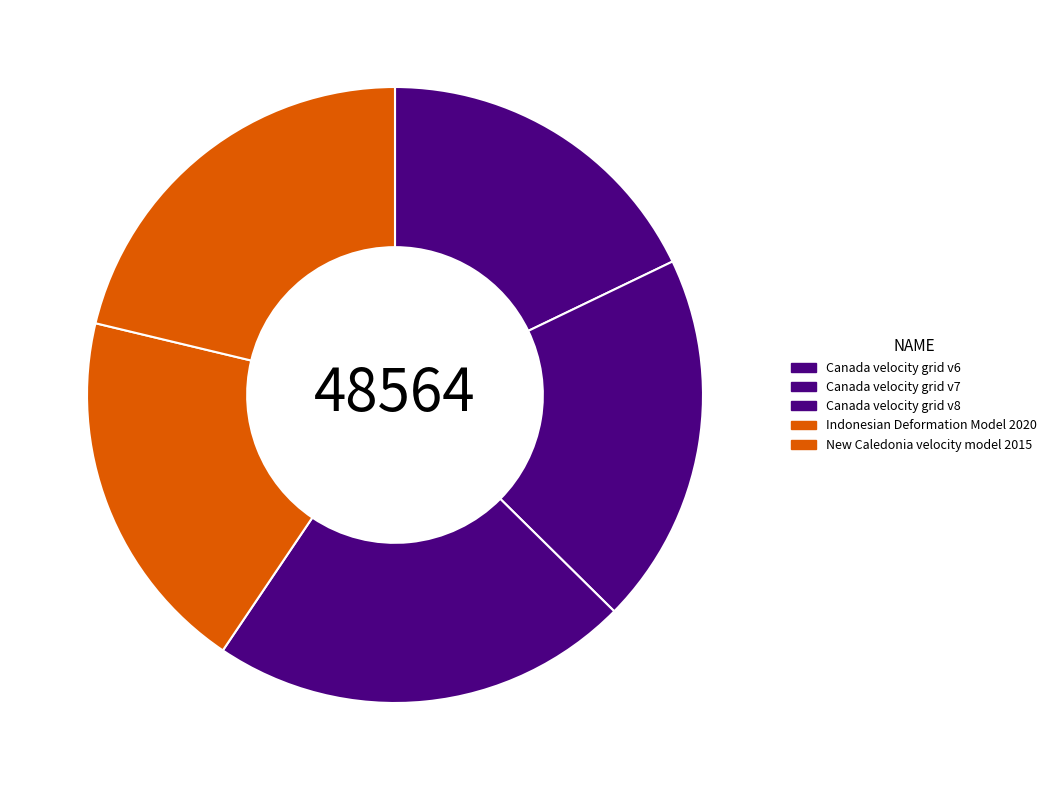

What percentage is the Canada velocity grid v6 slice, to the nearest percent?

18%